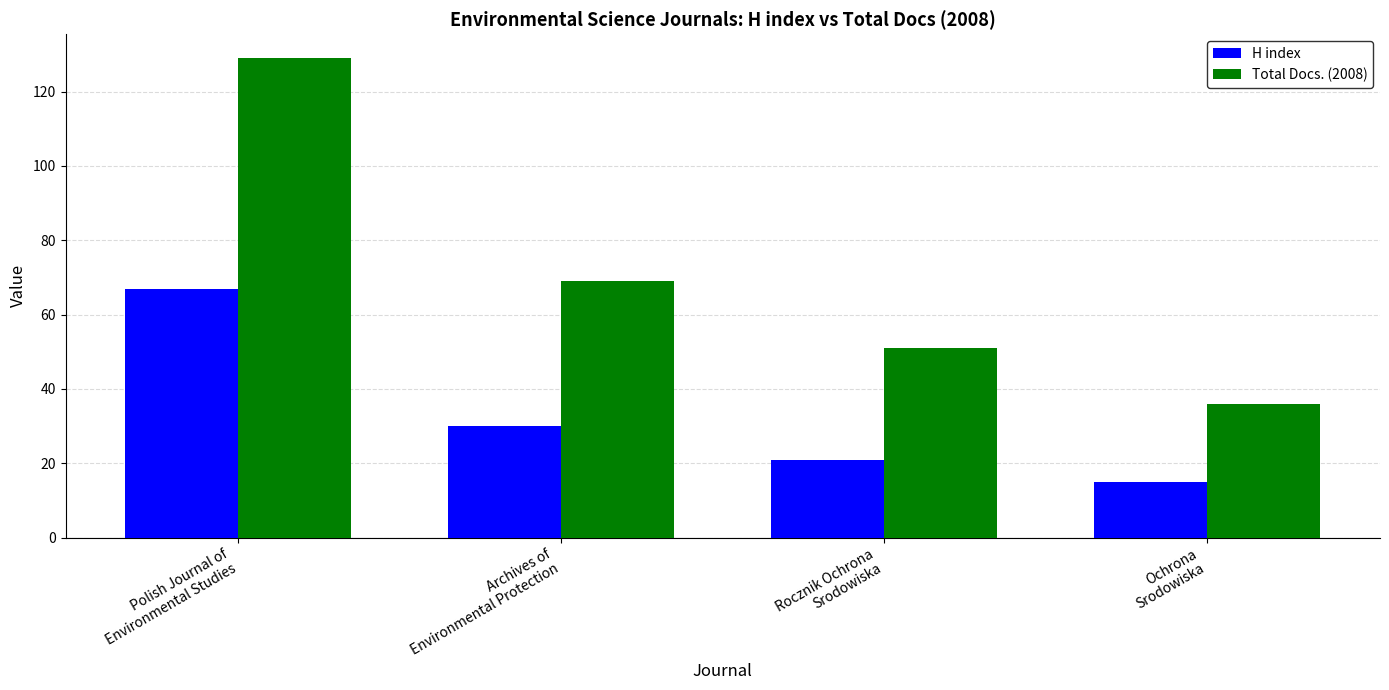

What position from the right is Ochrona
Srodowiska?

1